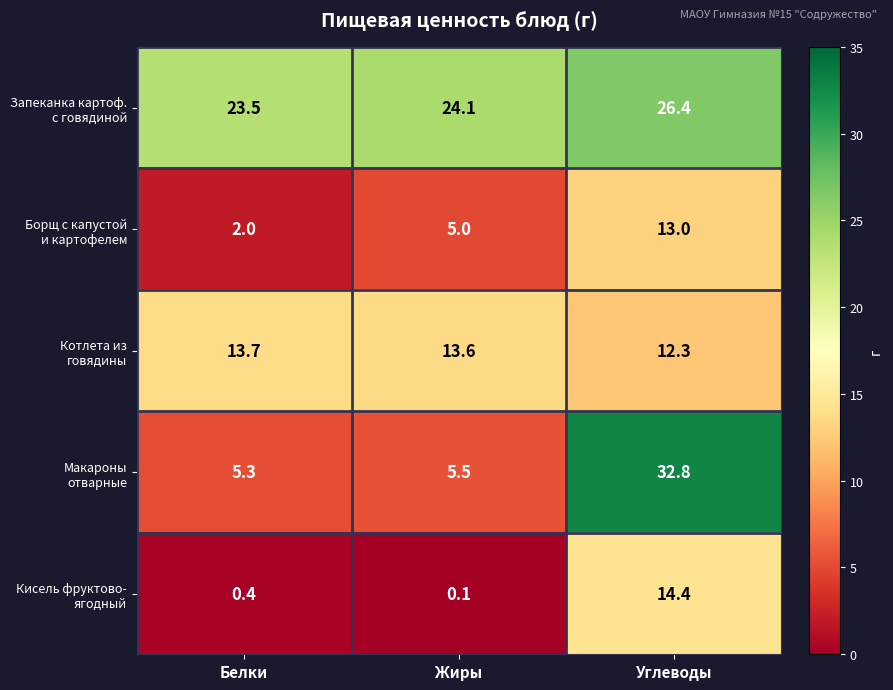

At which category does the chart reach its peak across all series?

Углеводы